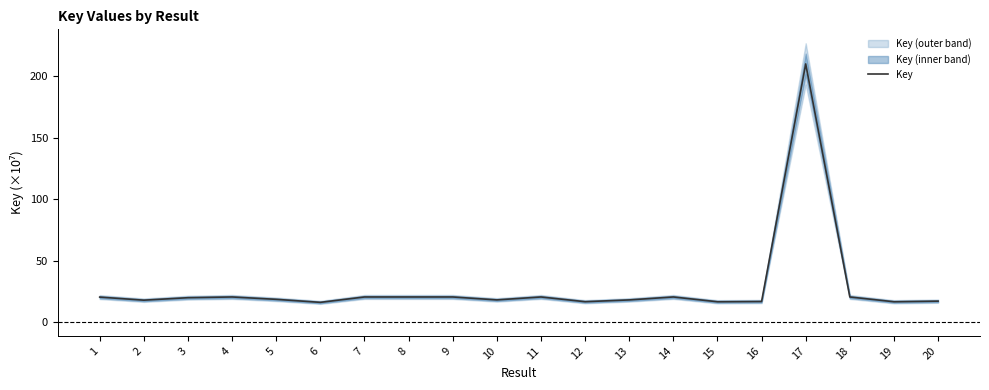

What is the average value?

28.2